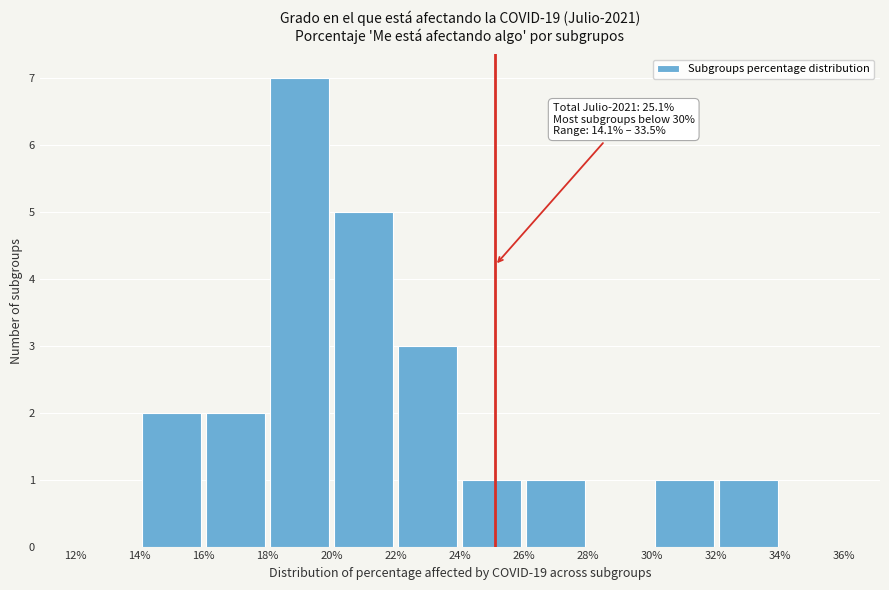

Which range on the x-axis has the tallest bar?

18% to 20%